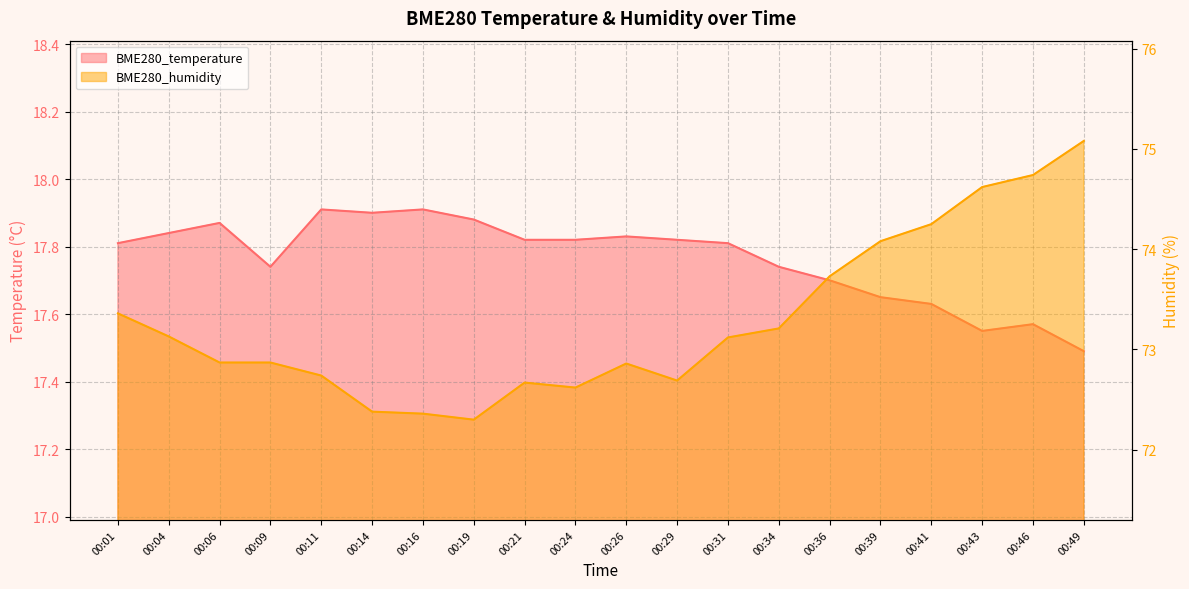

True or false: BME280_temperature and BME280_humidity intersect in this chart.

False